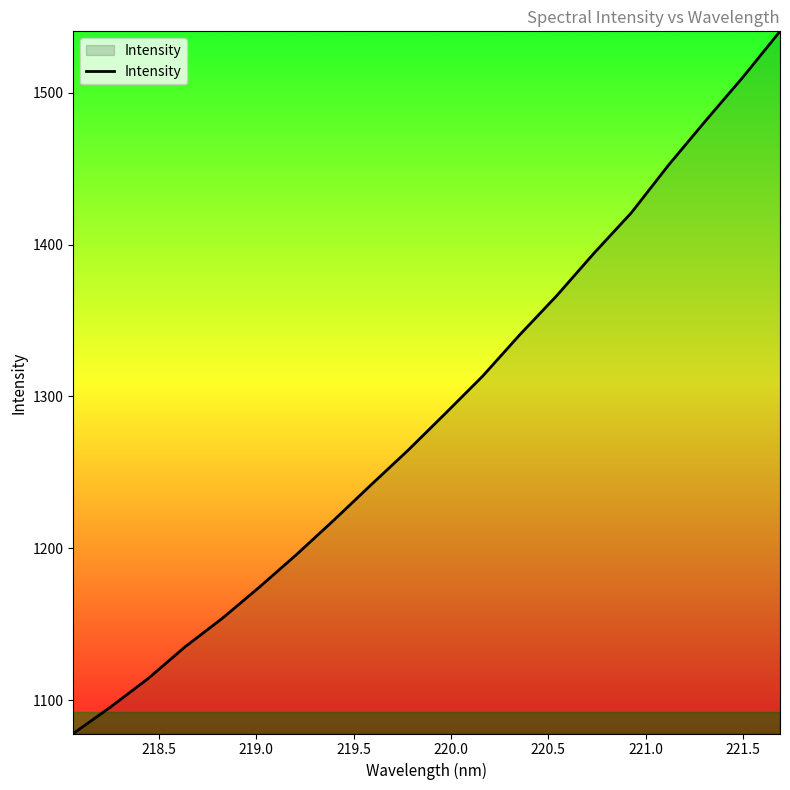

Reading right to left, list all the values displayed in this chart.

1540.5	1510.2	1481.6	1452.3	1421.0	1394.5	1366.5	1340.6	1313.3	1288.8	1264.6	1241.7	1218.5	1195.9	1174.4	1153.8	1135.0	1114.0	1095.4	1078.0